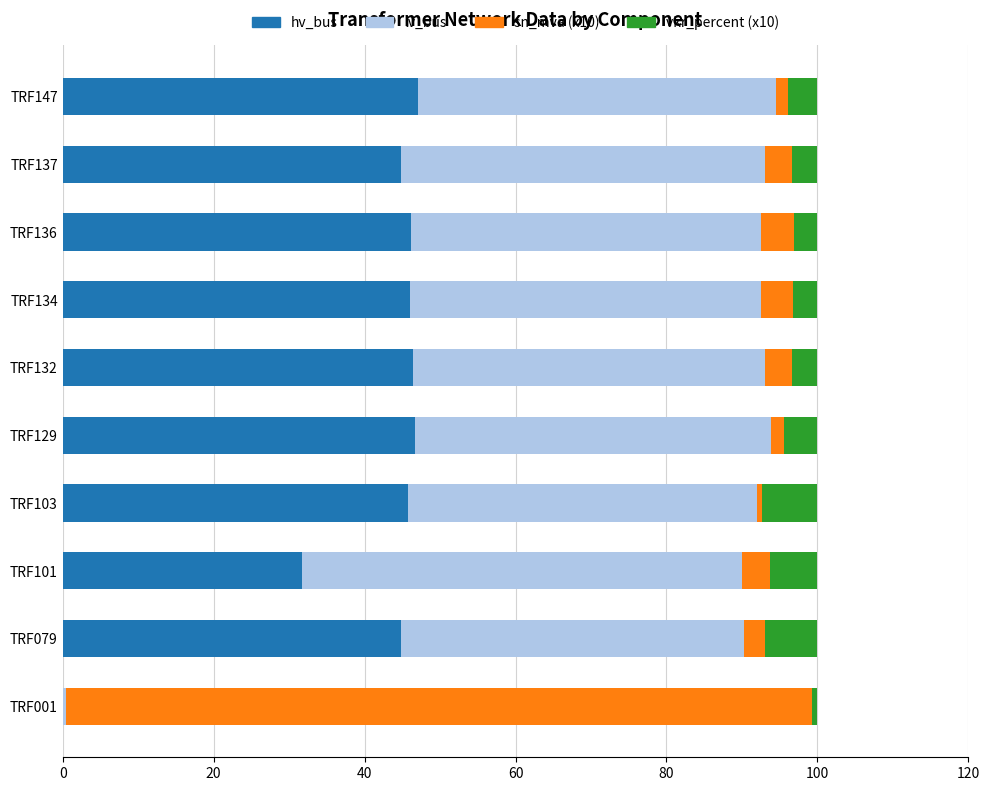

Is it true that hv_bus equals 9.5 at TRF132?

False